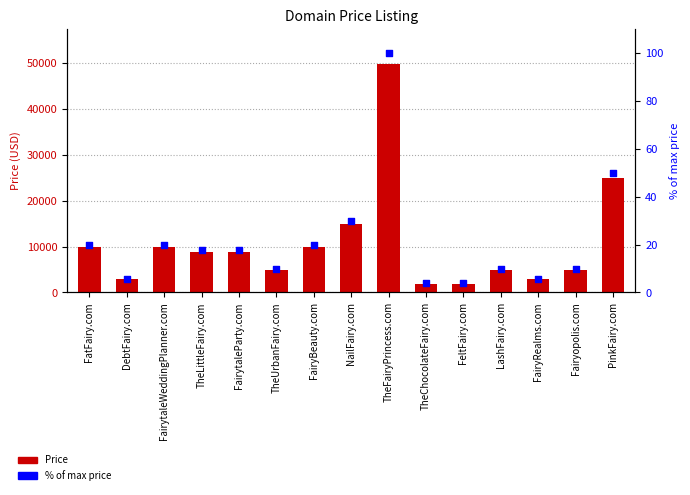

What is the total value across all series at FairyBeauty.com?

9907.8